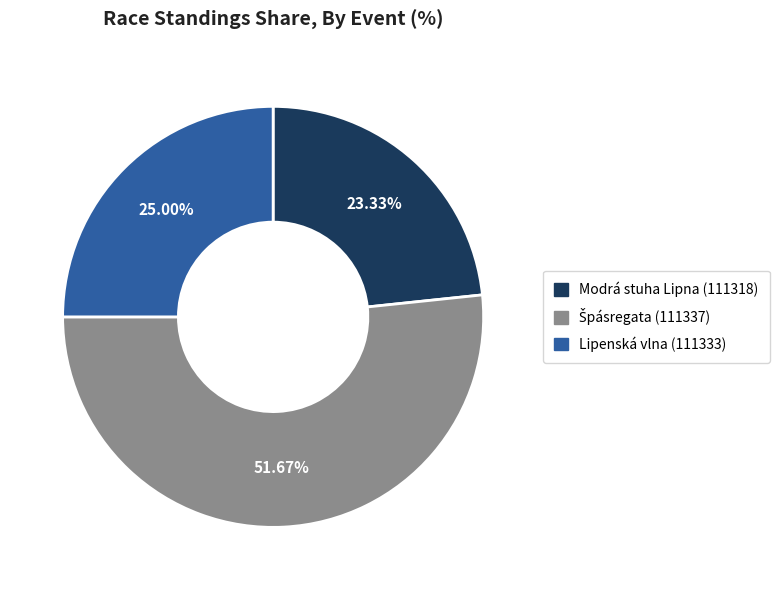

Does any single category account for the majority?

Yes